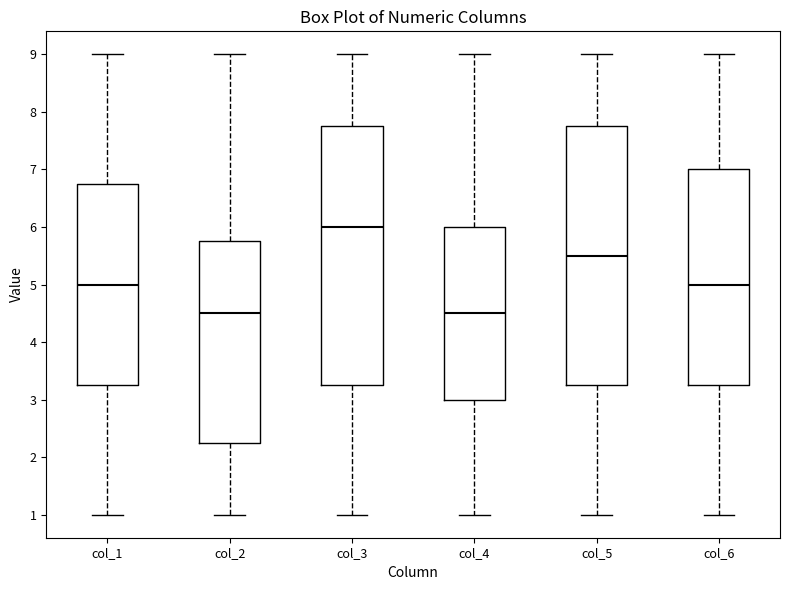

Reading left to right, read every box against the y-axis: the position of its median line, the range the box covers, and the ends of its whiskers. The values are not printed on the chart, so give them approximately, as read against the axis.

col_1: median 5.0, box 3.3 to 6.8, whiskers 1.0 to 9.0
col_2: median 4.5, box 2.3 to 5.8, whiskers 1.0 to 9.0
col_3: median 6.0, box 3.3 to 7.8, whiskers 1.0 to 9.0
col_4: median 4.5, box 3.0 to 6.0, whiskers 1.0 to 9.0
col_5: median 5.5, box 3.3 to 7.8, whiskers 1.0 to 9.0
col_6: median 5.0, box 3.3 to 7.0, whiskers 1.0 to 9.0